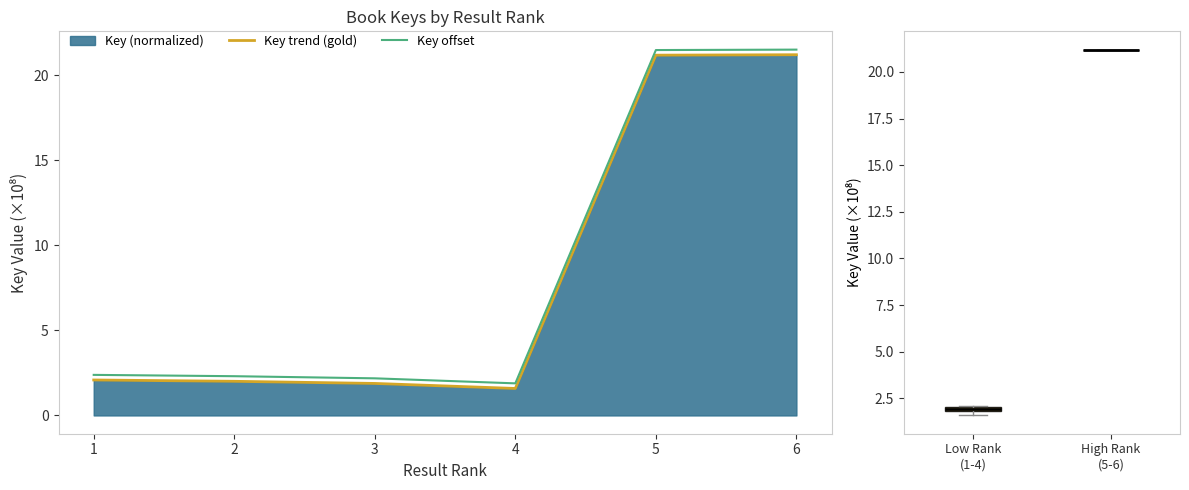

List the series in order of their peak value, lowest first.

Key trend (gold), Key offset